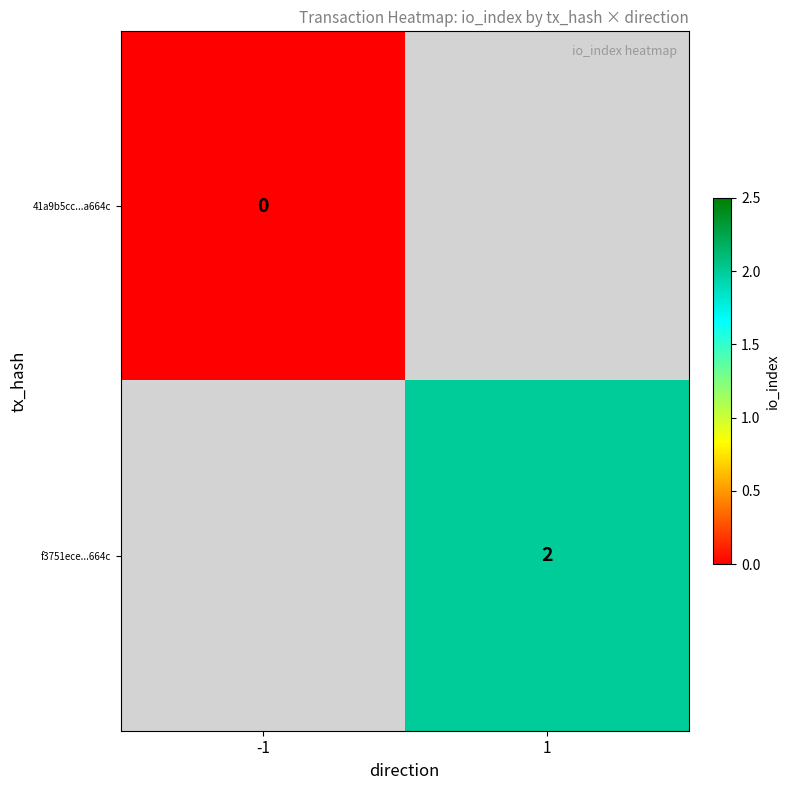

Is it true that f3751ece...664c equals 1 at 1?

False